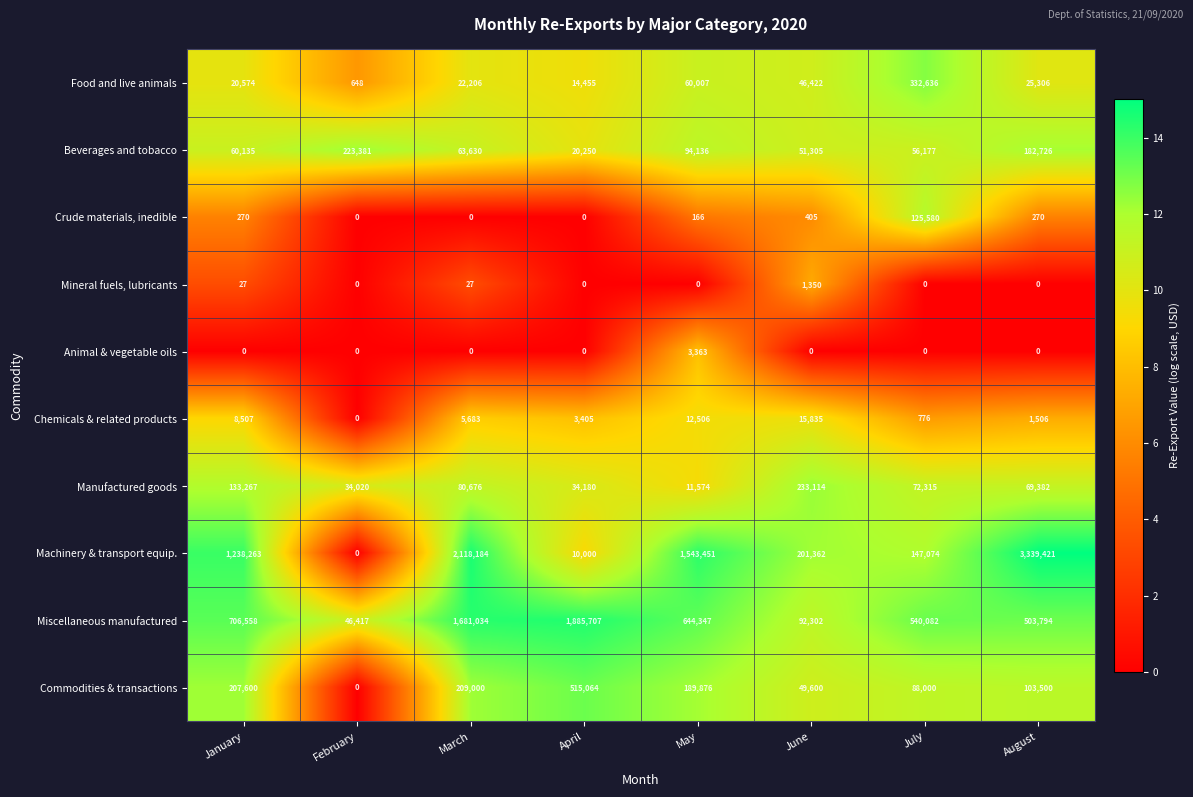

Rank the categories by Miscellaneous manufactured value from lowest to highest.

February, June, August, July, May, January, March, April